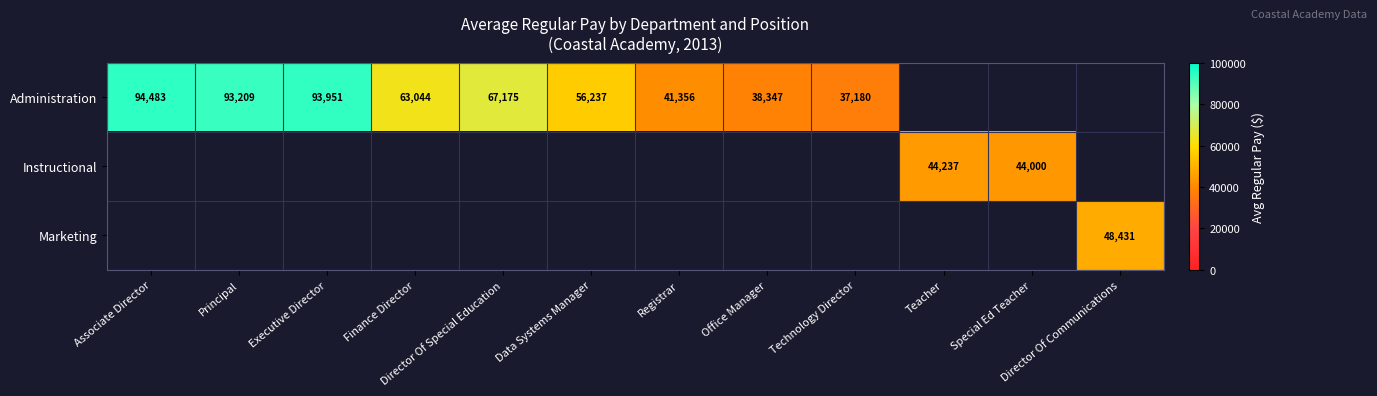

The Administration series shows 82202 at Data Systems Manager. True or false?

False